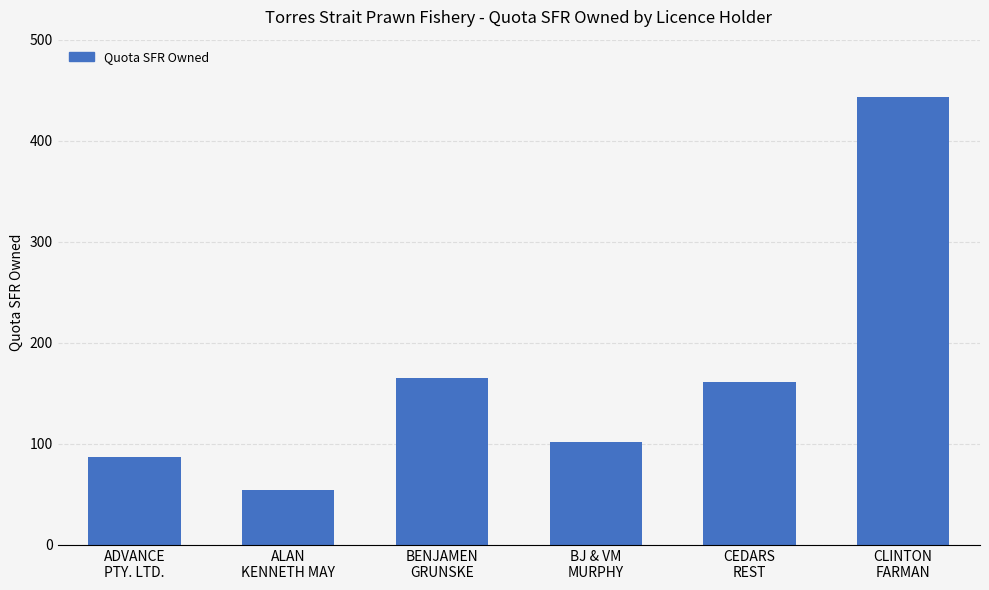

The value at CEDARS
REST is 86. True or false?

False